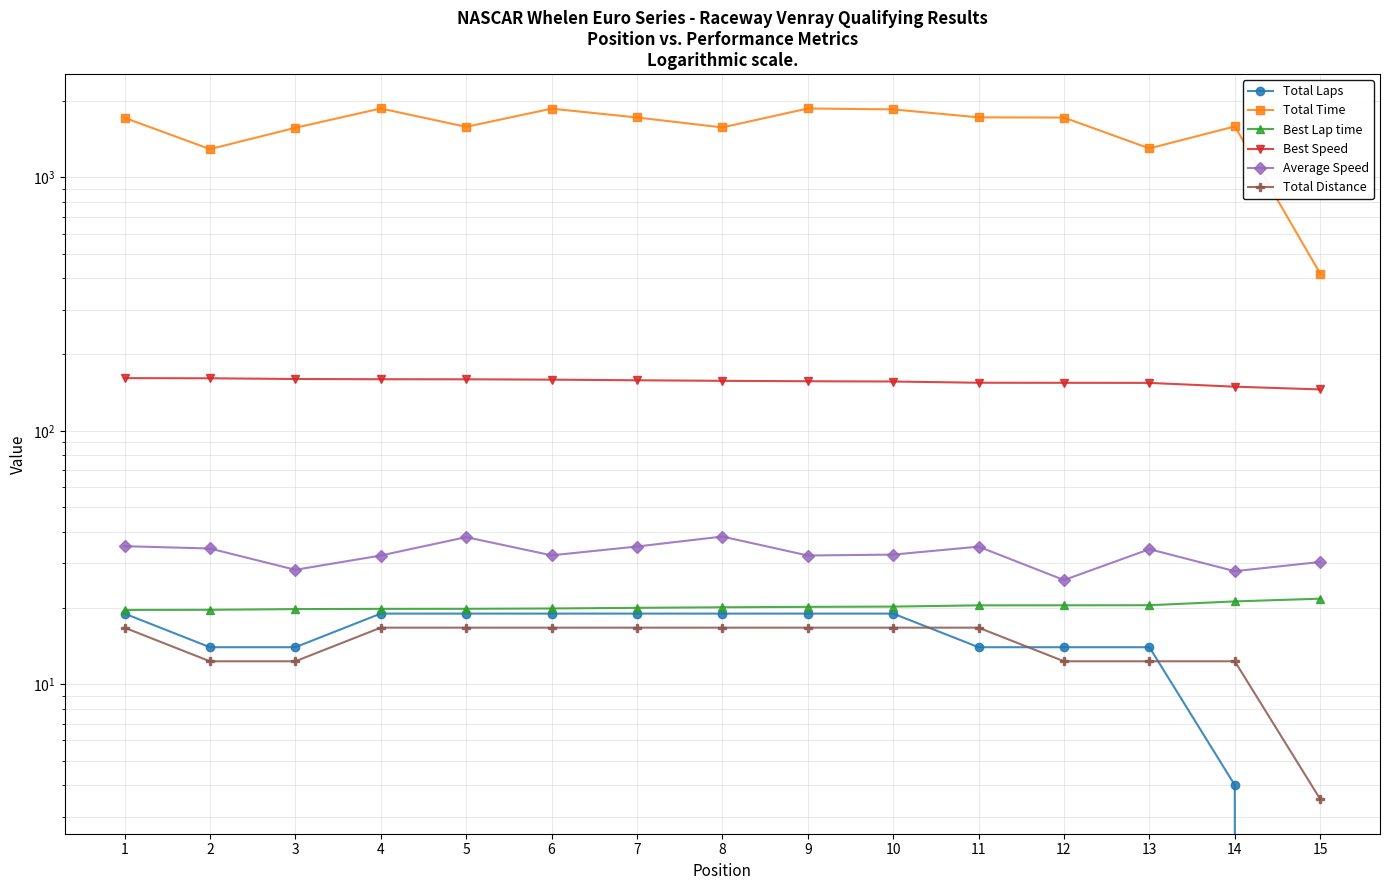

How many lines are shown in the chart?

6